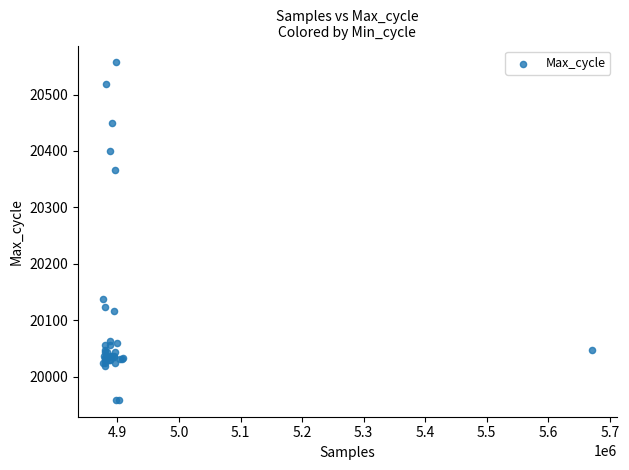

What Y value in the scatter plot is closest to 20258?

20367